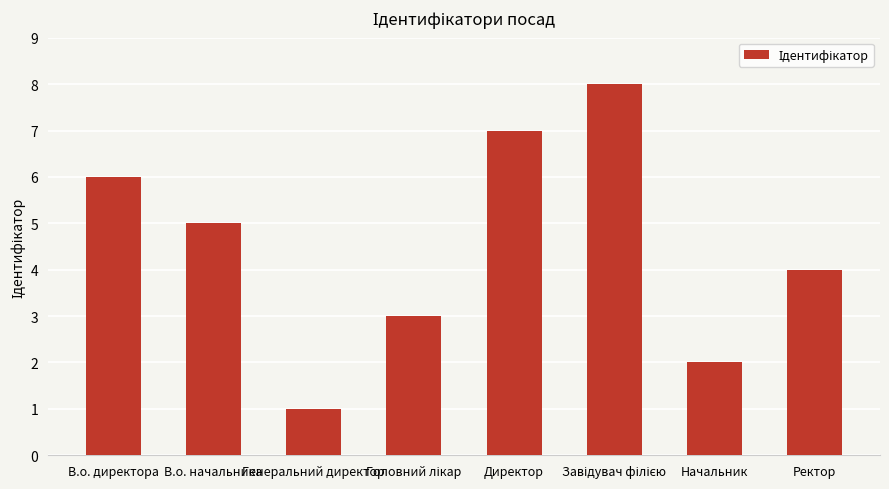

Does the chart contain any negative values?

No